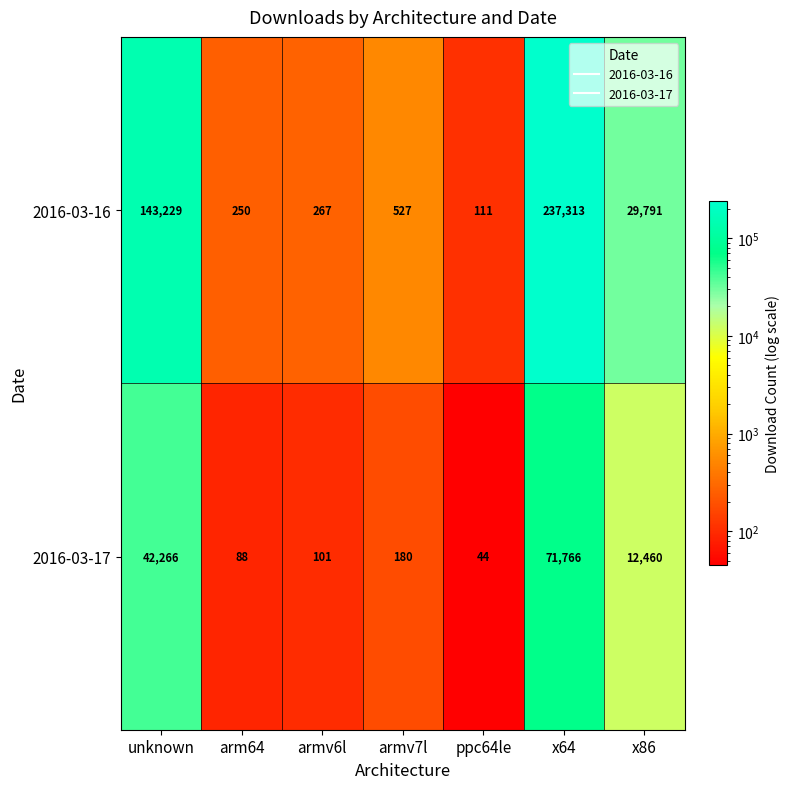

At which label is 2016-03-16 closest to 118712?

unknown